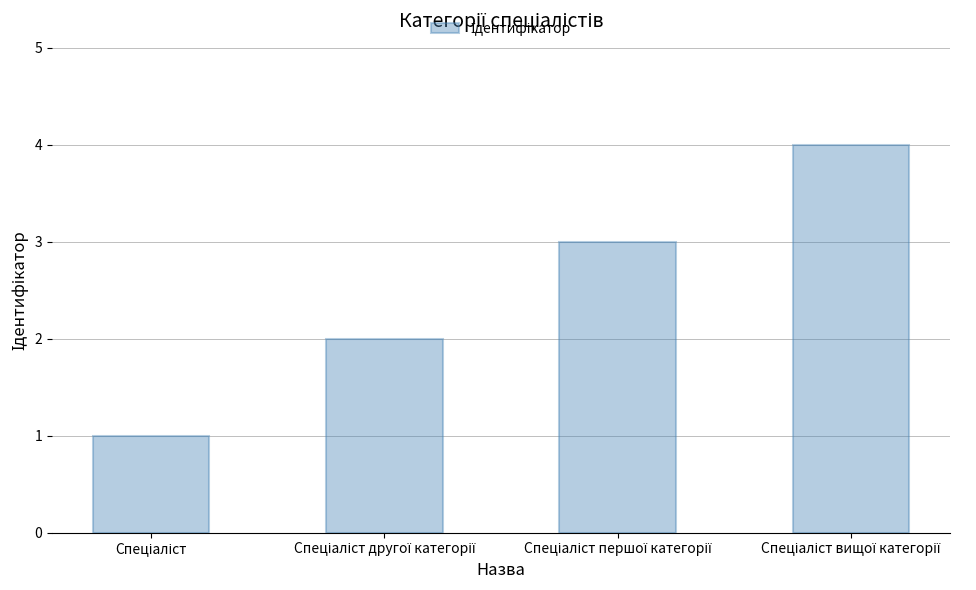

What is the difference between the maximum and minimum values?

3